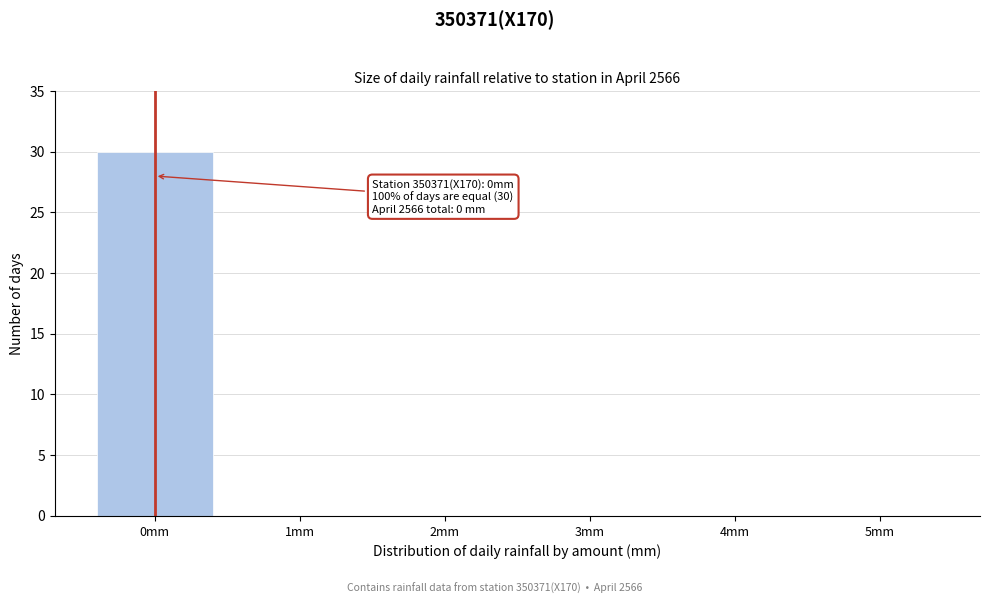

Reading left to right, transcribe all the data shown in this chart.

0mm=30	1mm=0	2mm=0	3mm=0	4mm=0	5mm=0